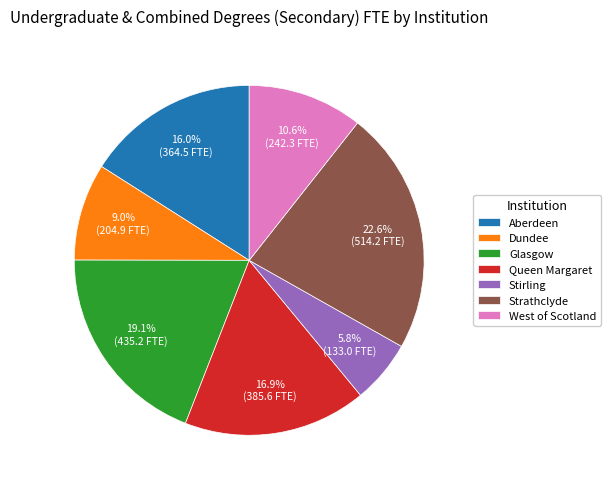

Between Stirling and West of Scotland, which is larger?

West of Scotland